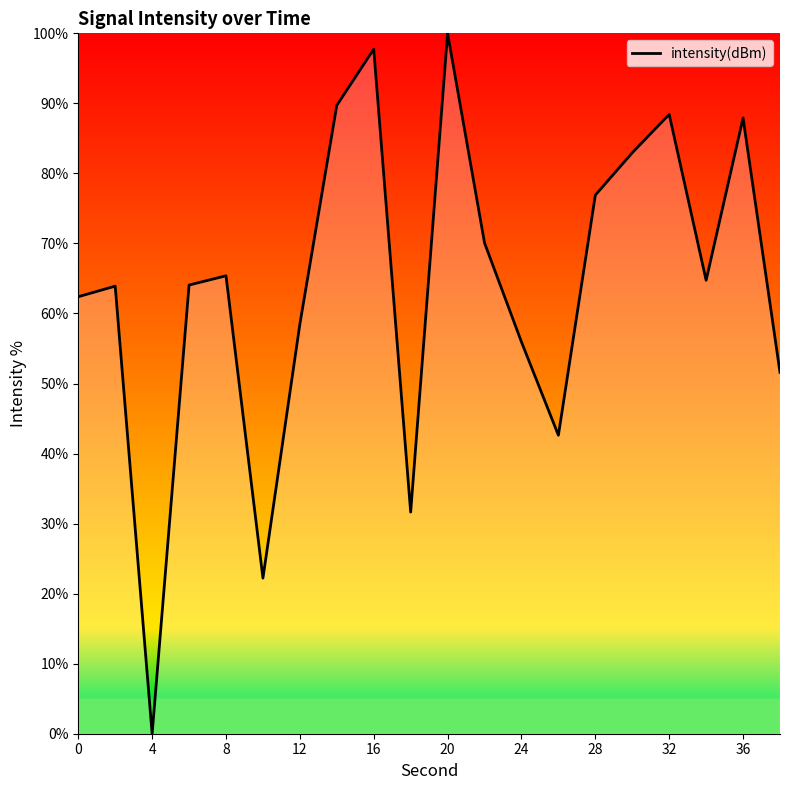

What is the difference between the maximum and minimum values?

100.0